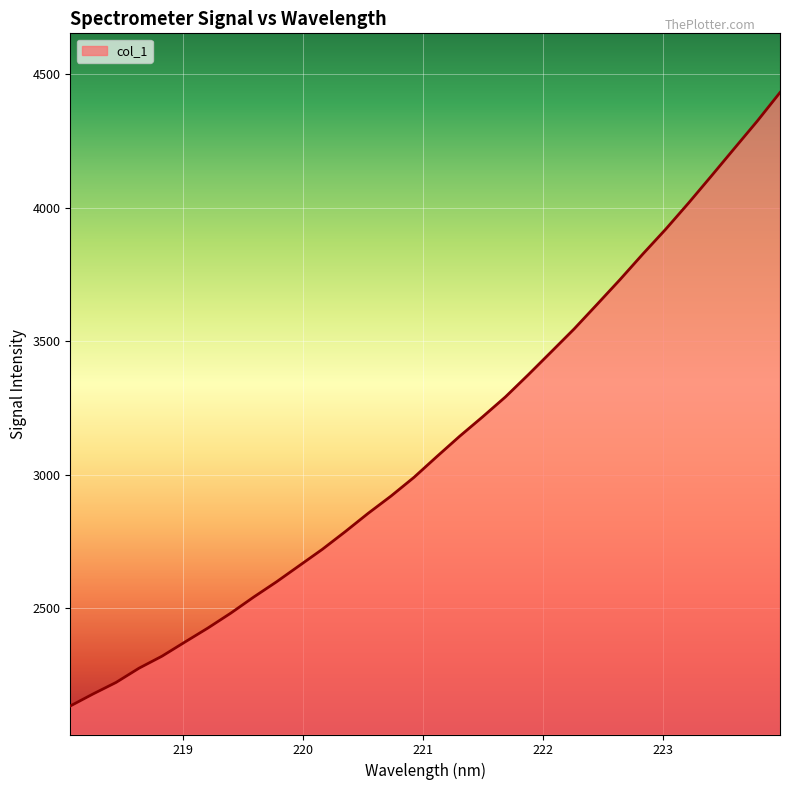

What is the greatest value displayed?

4431.1